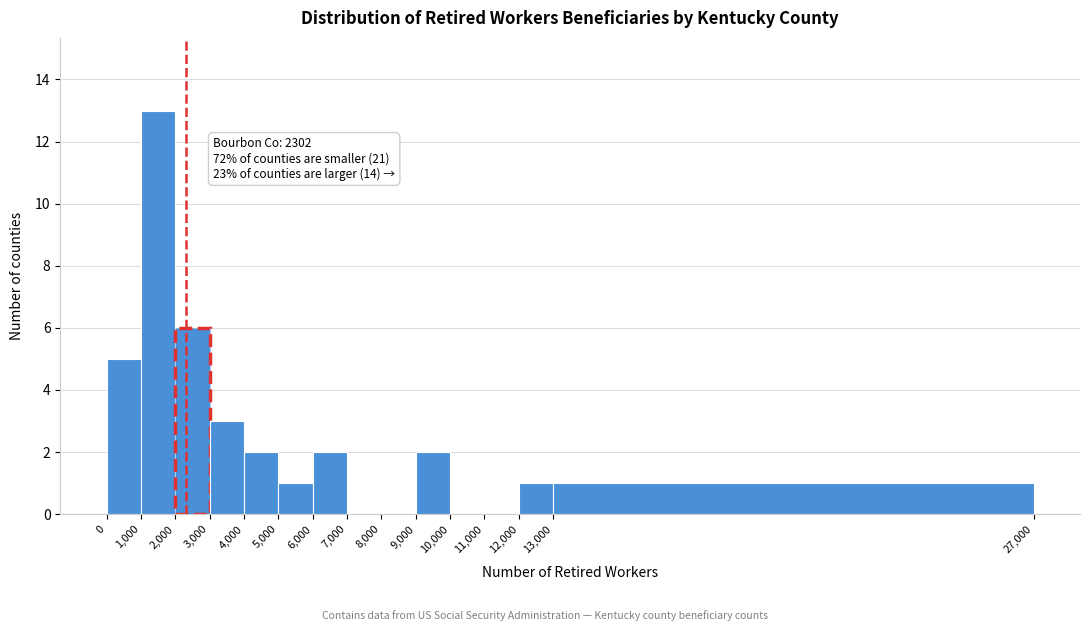

Which range on the x-axis has the tallest bar?

1,000 to 2,000